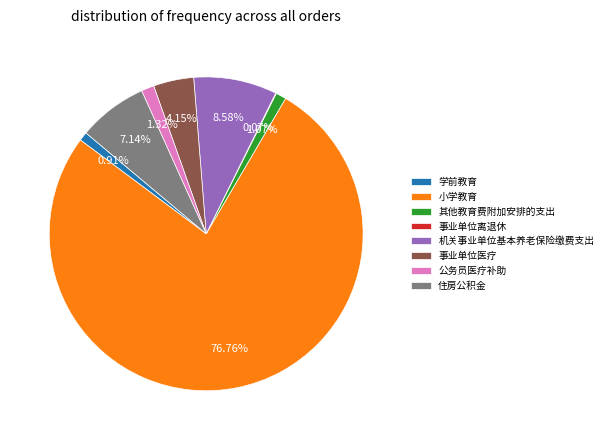

Combined, do 公务员医疗补助 and 小学教育 account for over 50%?

Yes